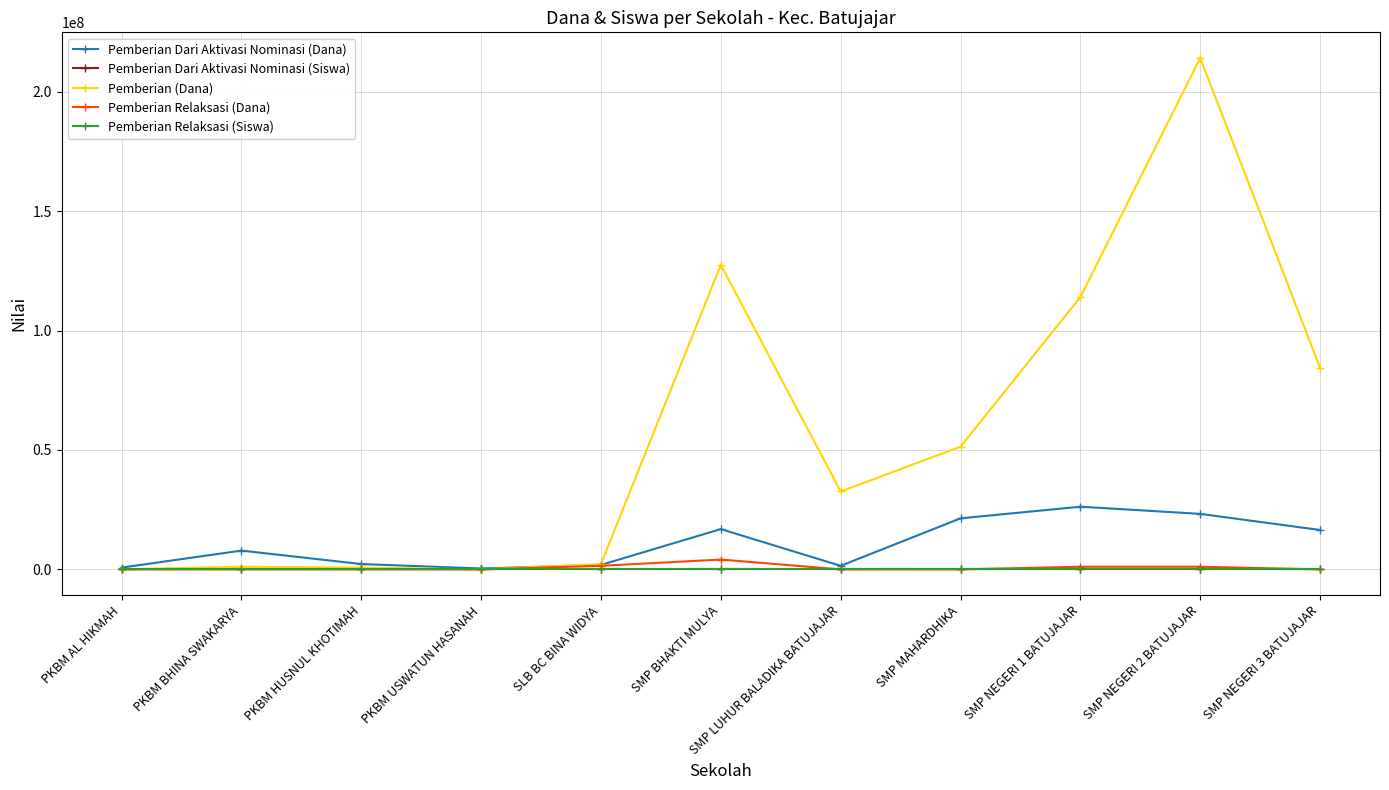

Which series has the widest spread of values?

Pemberian (Dana)